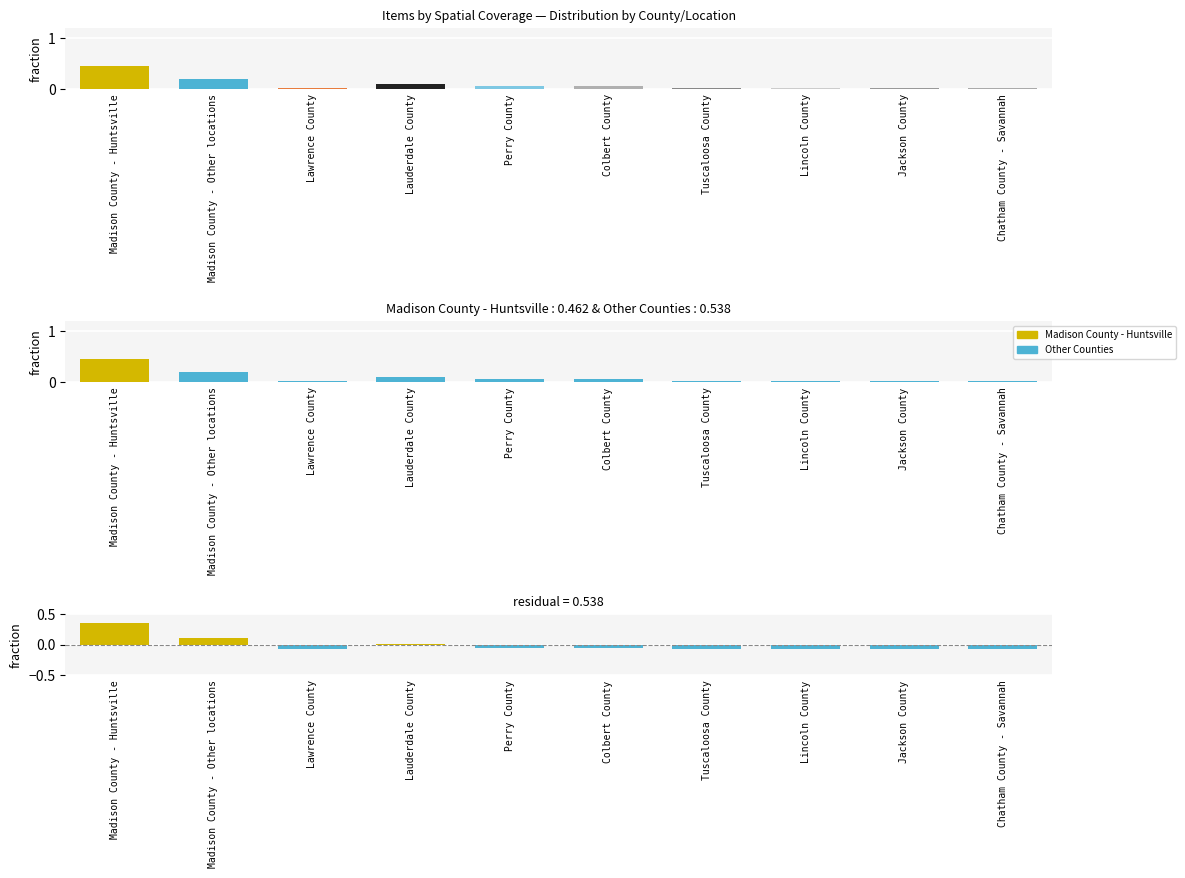

What is the label of the 10th bar from the right?

Madison County - Huntsville